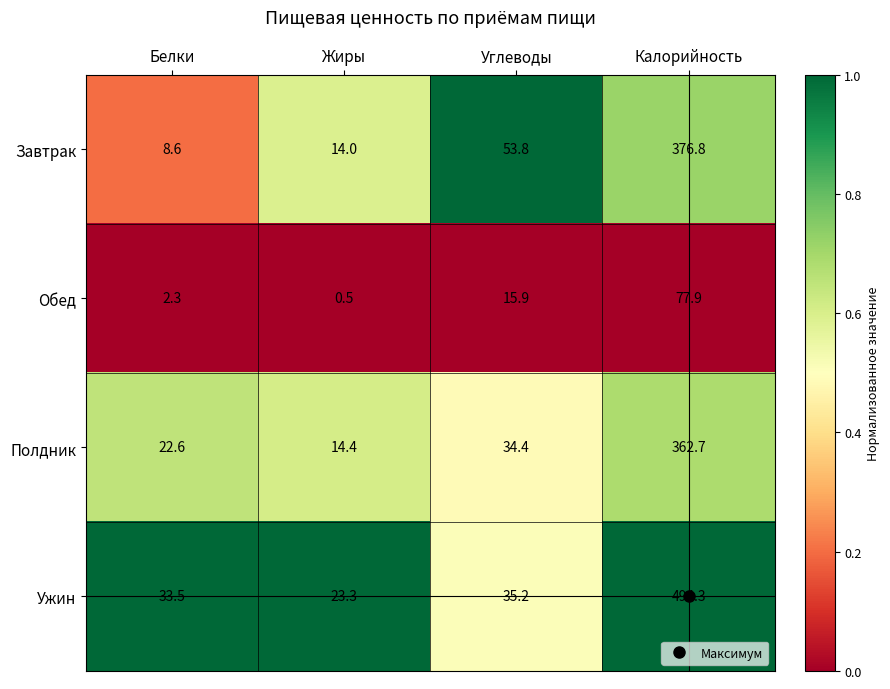

How many categories are shown in the chart?

4